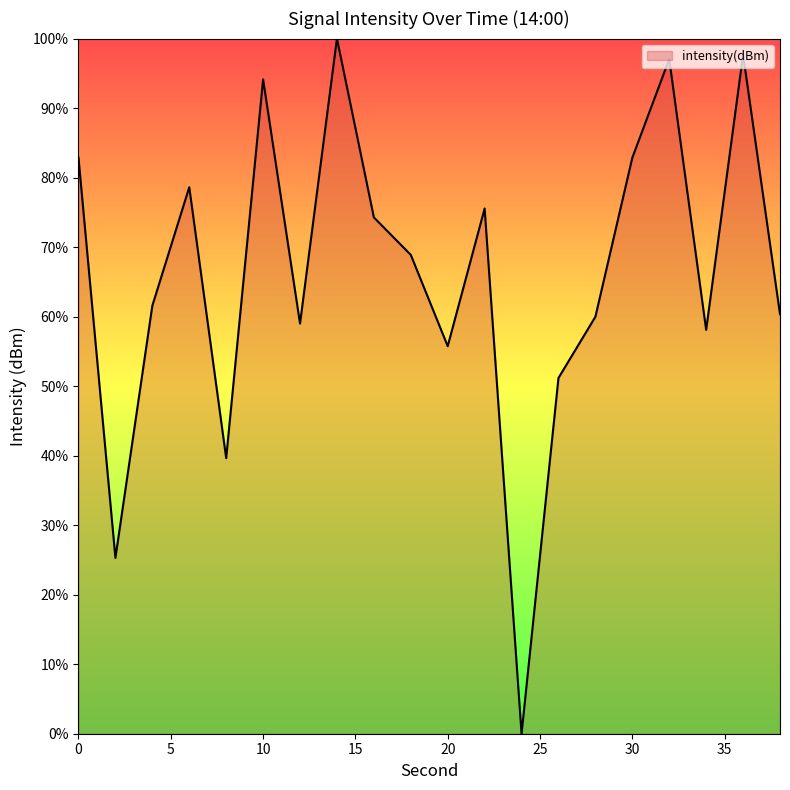

What is the difference between the maximum and minimum values?

100.0